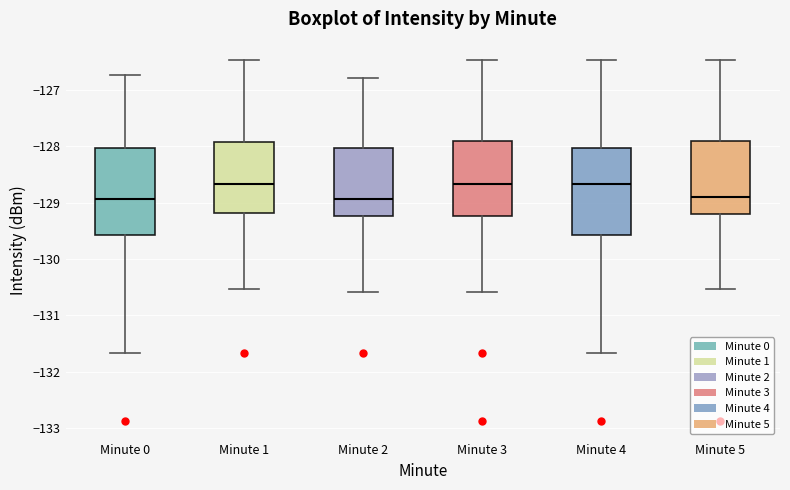

Reading left to right, transcribe this box plot: for each box, give where its median line is, the range the box spans, and where its two whiskers end, as read against the y-axis. The values are not printed on the chart, so give them approximately, as read against the axis.

Minute 0: median -128.9, box -129.6 to -128.0, whiskers -131.7 to -126.7
Minute 1: median -128.7, box -129.2 to -127.9, whiskers -130.5 to -126.5
Minute 2: median -128.9, box -129.2 to -128.0, whiskers -130.6 to -126.8
Minute 3: median -128.7, box -129.2 to -127.9, whiskers -130.6 to -126.5
Minute 4: median -128.7, box -129.6 to -128.0, whiskers -131.7 to -126.5
Minute 5: median -128.9, box -129.2 to -127.9, whiskers -130.5 to -126.5